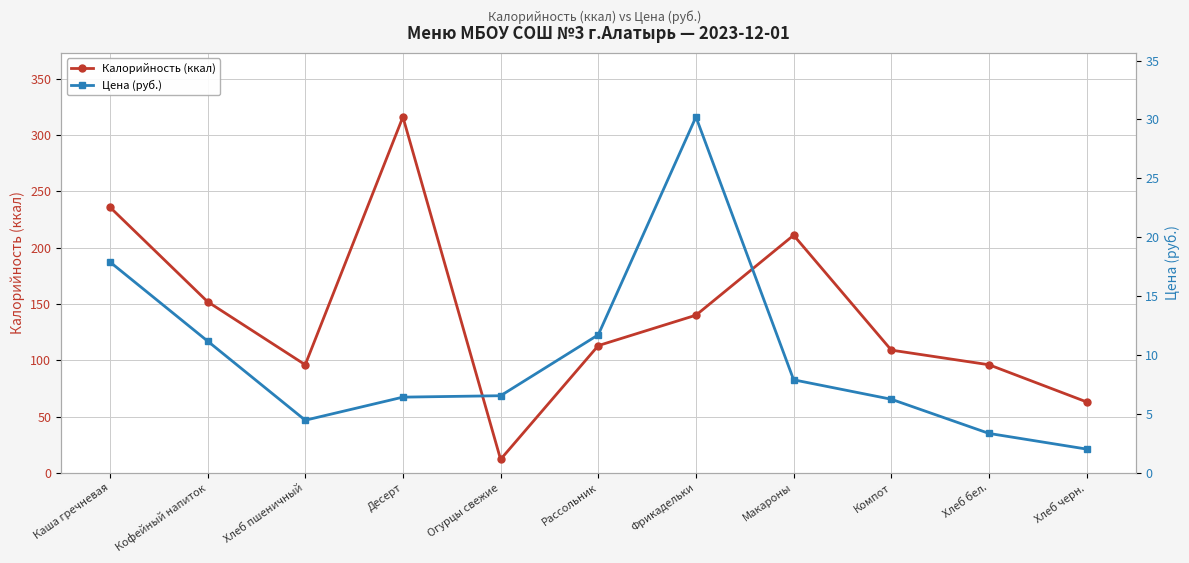

What is the sum of all Калорийность (ккал) values?

1544